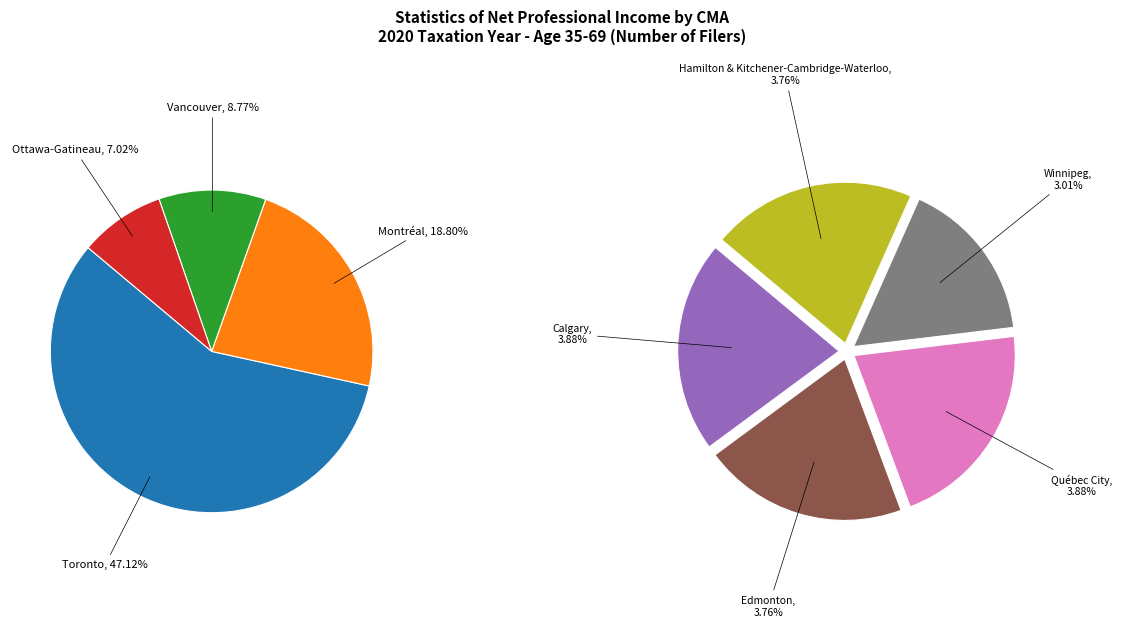

Rank the categories by value from highest to lowest.

Toronto, Montréal, Vancouver, Ottawa-Gatineau, Calgary, Québec City, Edmonton, Hamilton & Kitchener-Cambridge-Waterloo, Winnipeg